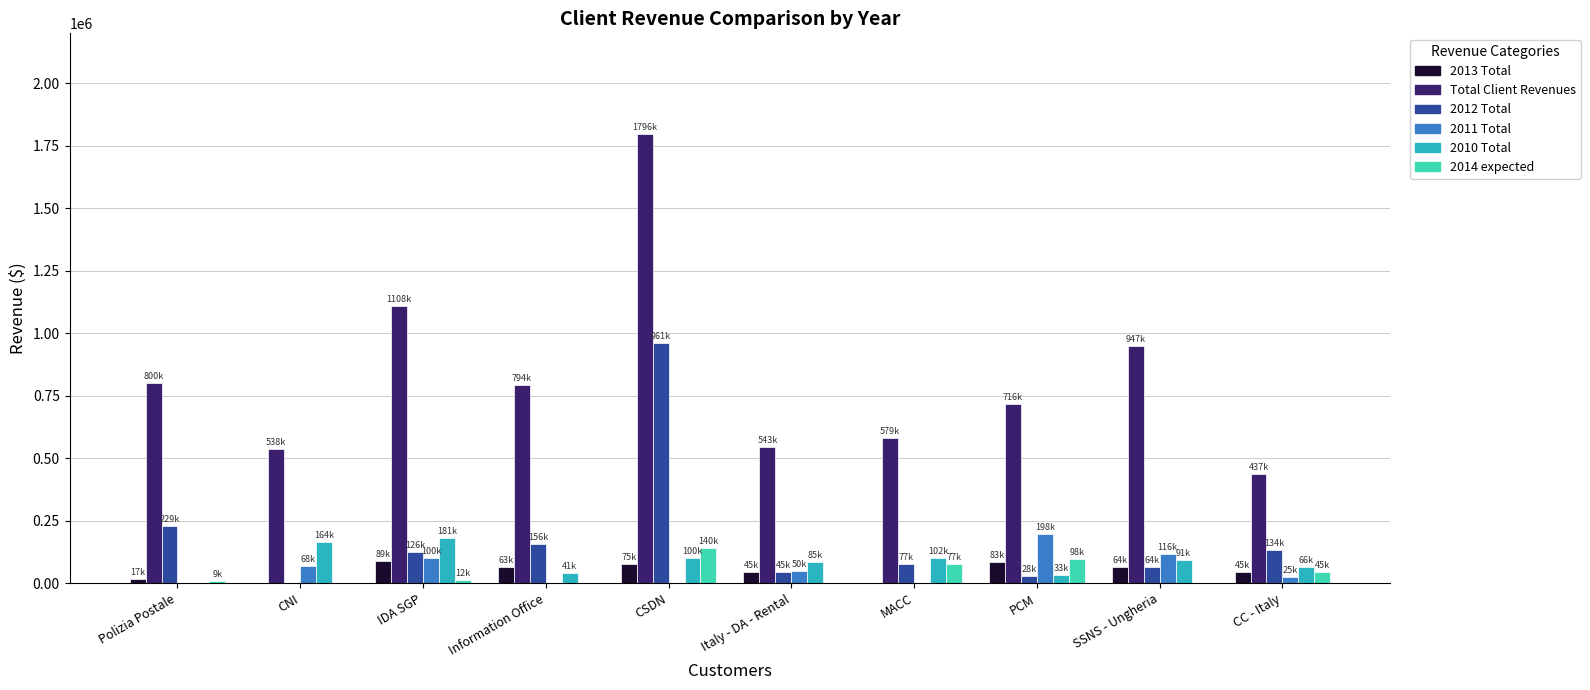

Which series has the largest total across all categories?

Total Client Revenues